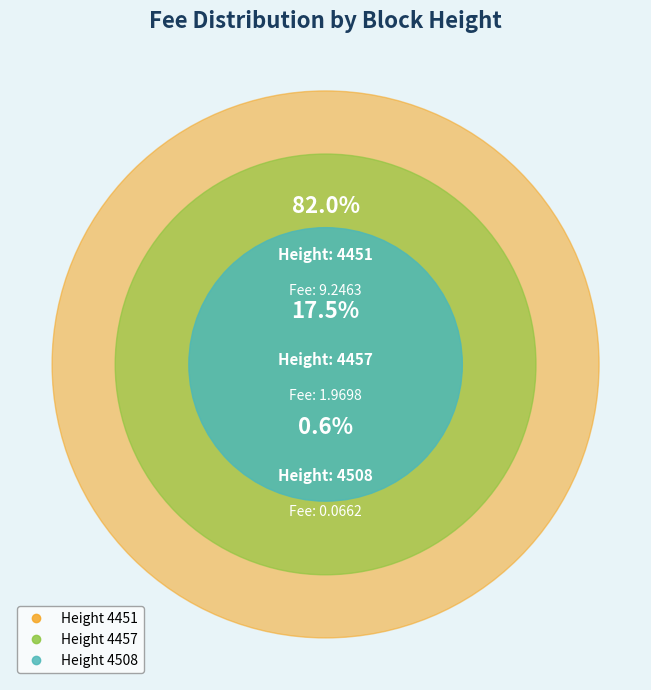

How many segments does this pie chart have?

3